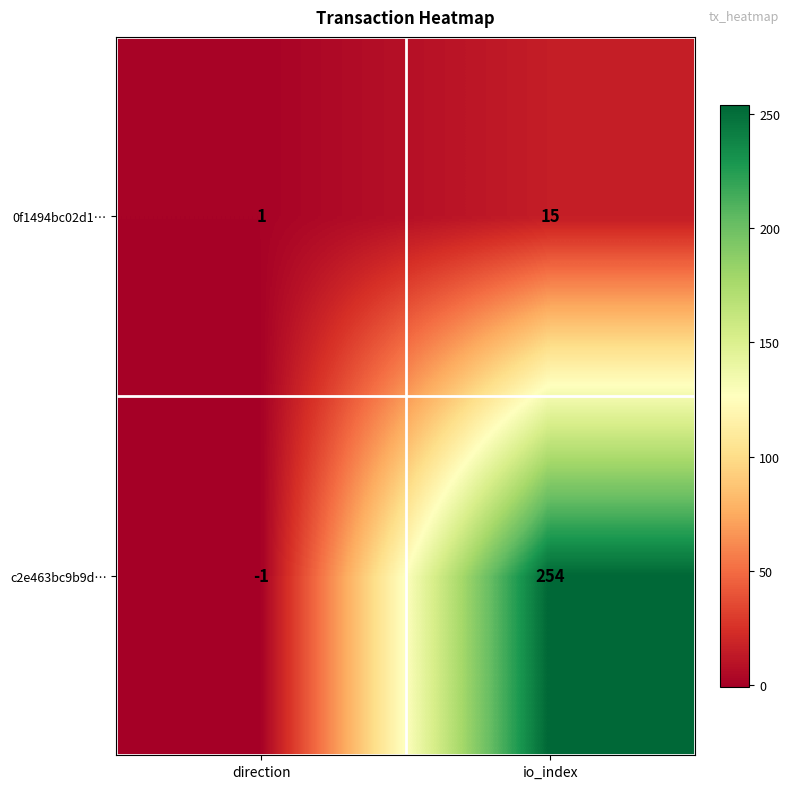

Rank the series at direction from lowest to highest value.

c2e463bc9b9d…, 0f1494bc02d1…